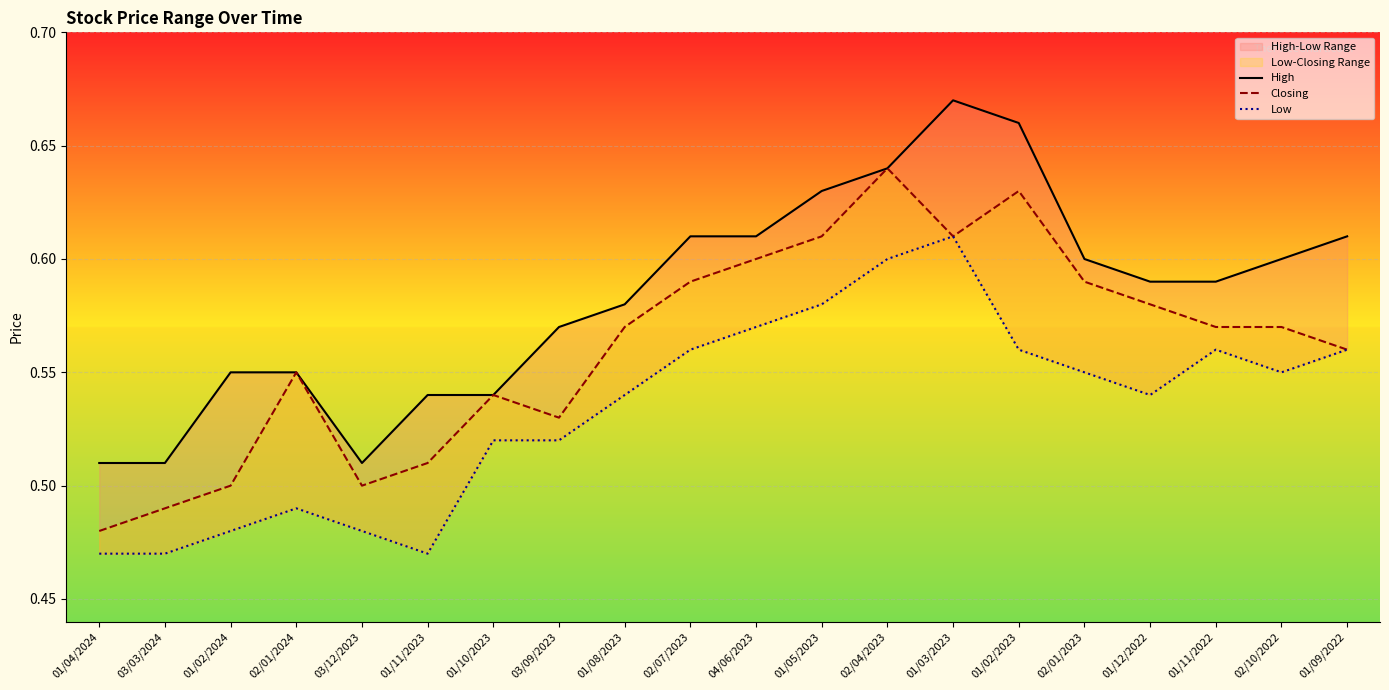

What is the minimum value shown in the chart?

0.5